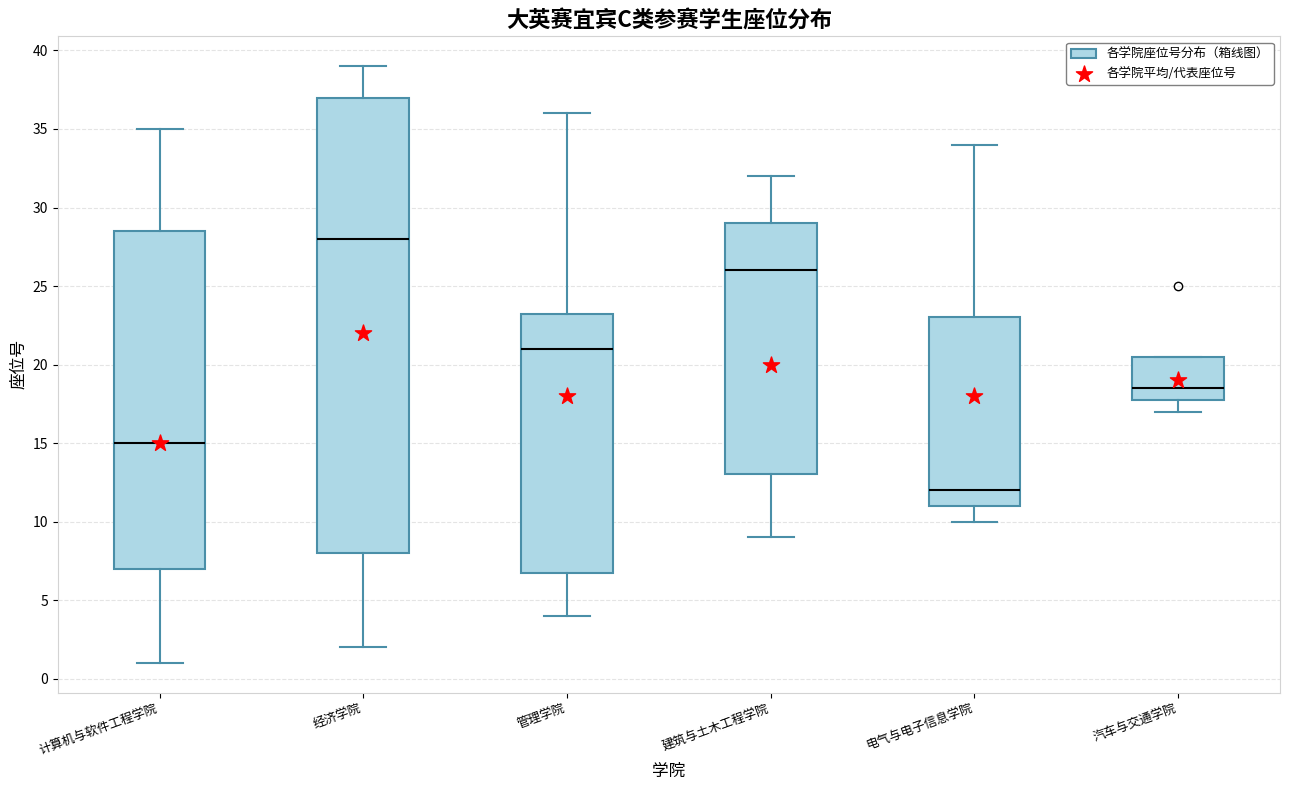

Reading left to right, read every box against the y-axis: the position of its median line, the range the box covers, and the ends of its whiskers. The values are not printed on the chart, so give them approximately, as read against the axis.

计算机与软件工程学院: median 15.0, box 7.0 to 28.5, whiskers 1.0 to 35.0
经济学院: median 28.0, box 8.0 to 37.0, whiskers 2.0 to 39.0
管理学院: median 21.0, box 7.0 to 23.5, whiskers 4.0 to 36.0
建筑与土木工程学院: median 26.0, box 13.0 to 29.0, whiskers 9.0 to 32.0
电气与电子信息学院: median 12.0, box 11.0 to 23.0, whiskers 10.0 to 34.0
汽车与交通学院: median 18.5, box 18.0 to 20.5, whiskers 17.0 to 20.5